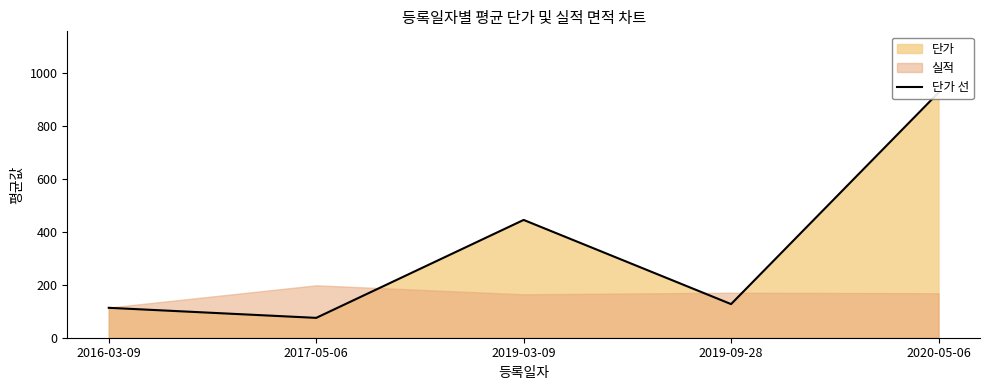

What is the ratio of the value at 2020-05-06 to the value at 2016-03-09?

8.2